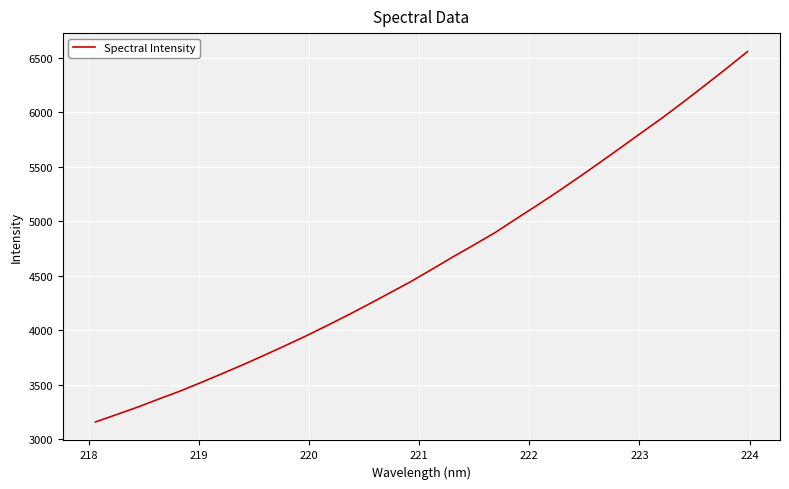

What is the difference between the maximum and minimum values?

3396.5